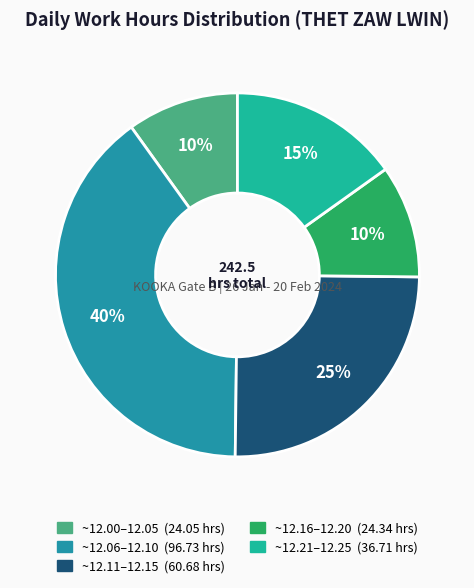

Is there a majority slice in this chart?

No